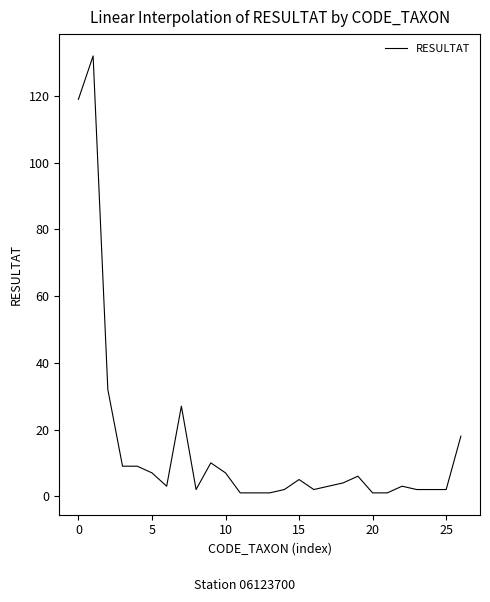

What is the maximum value shown in the chart?

132